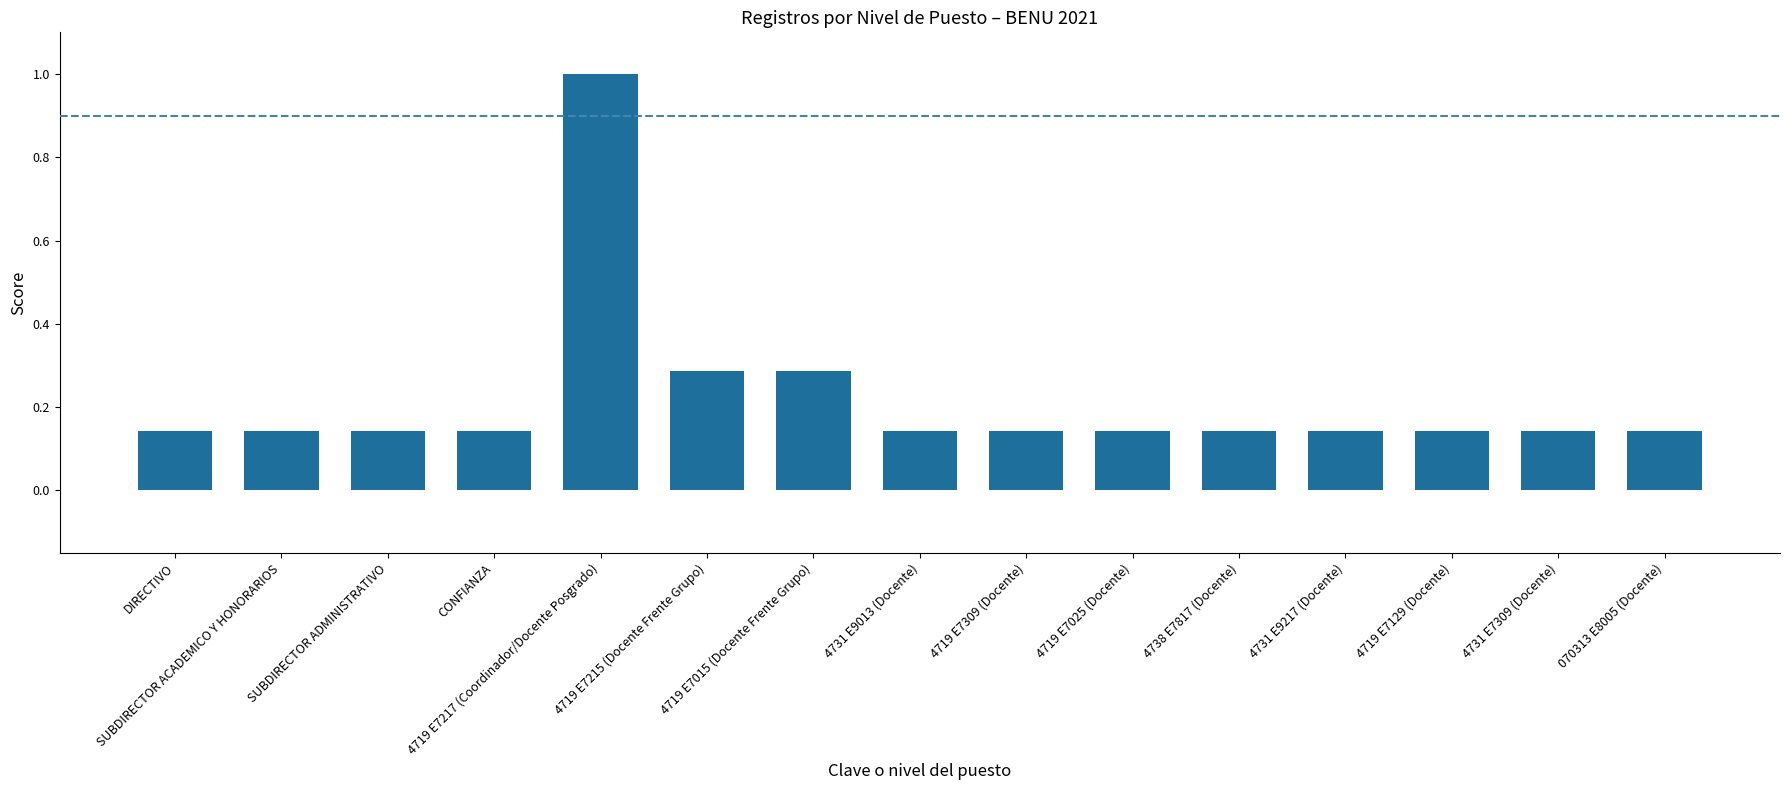

What is the sum of all values?

3.3